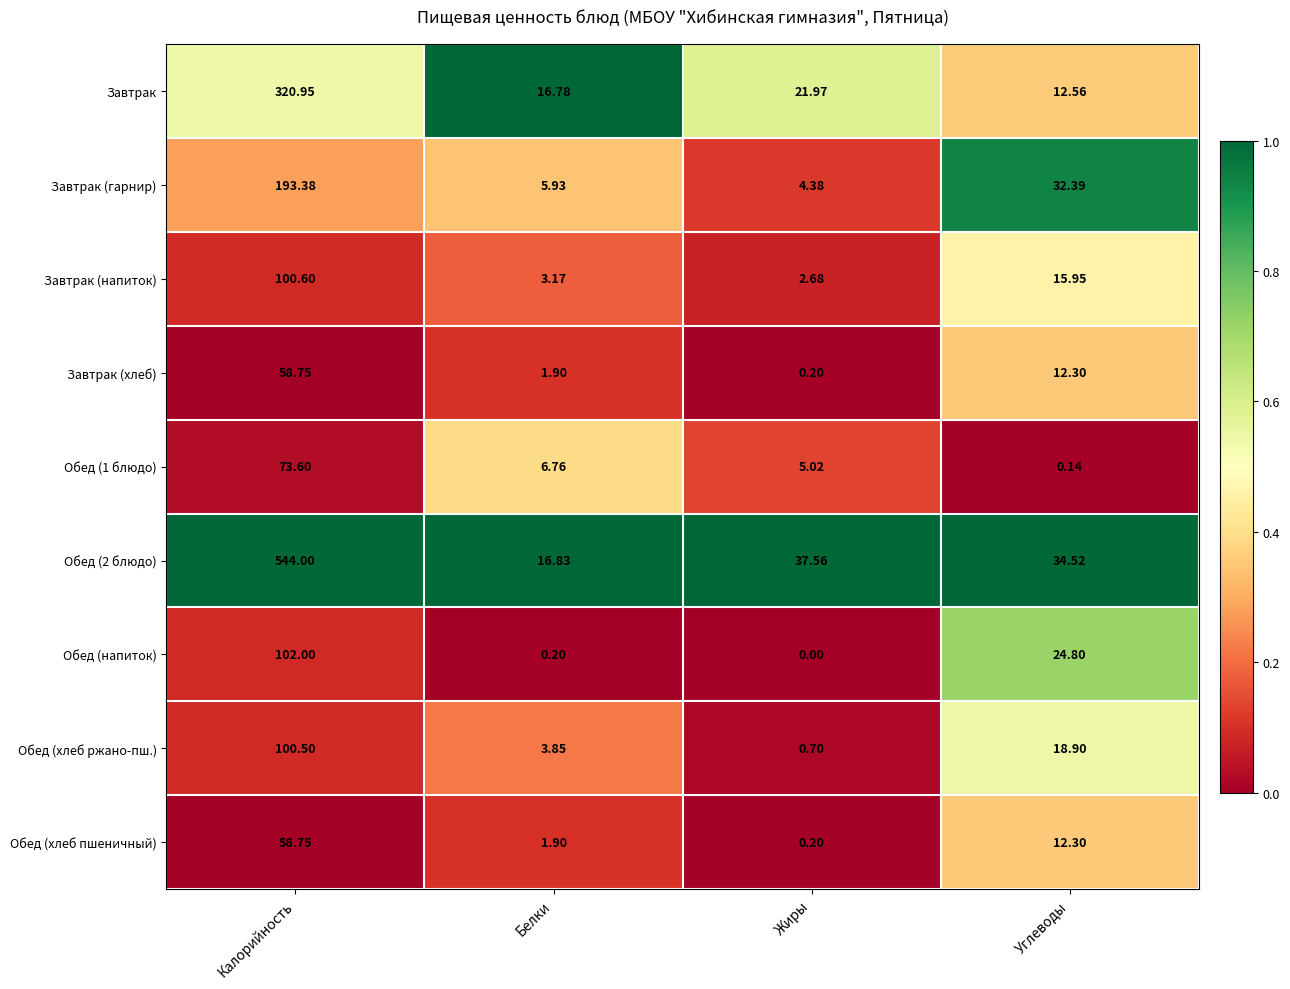

Which series changed the most between Жиры and Углеводы?

Завтрак (гарнир)